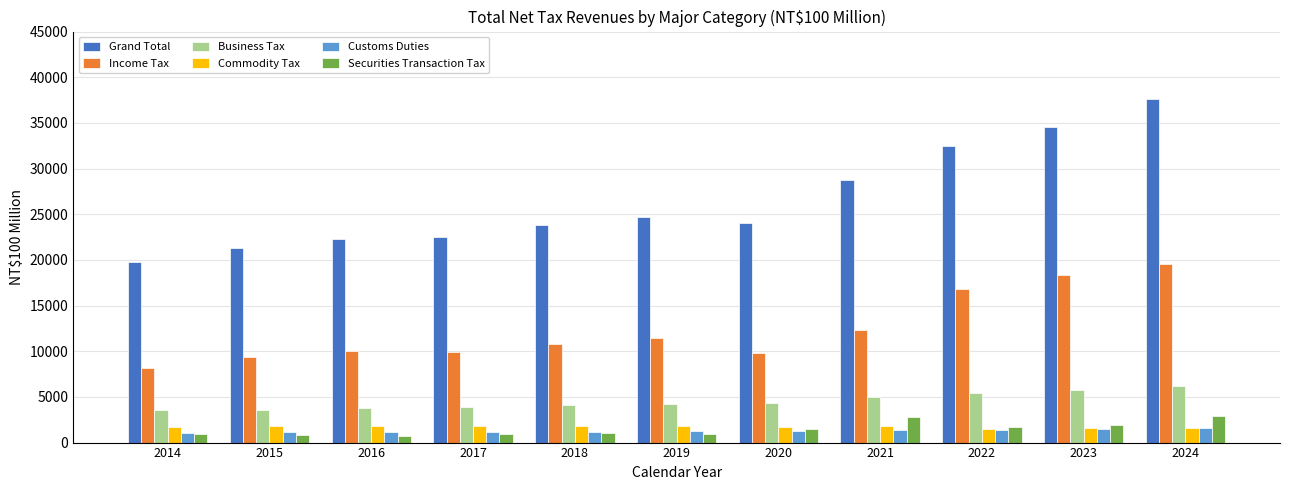

At which label does Income Tax reach its minimum?

2014